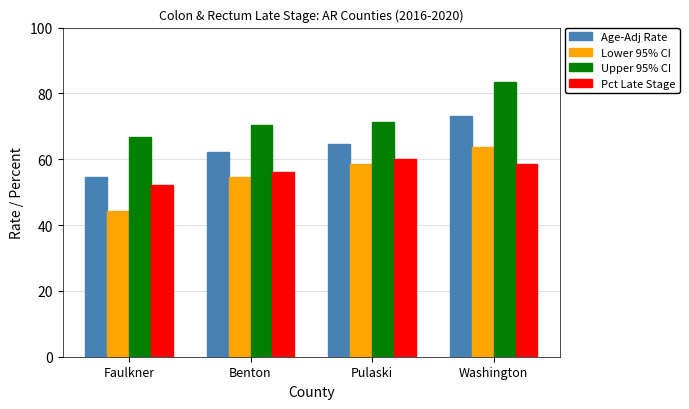

At which category is the sum across all series the highest?

Washington